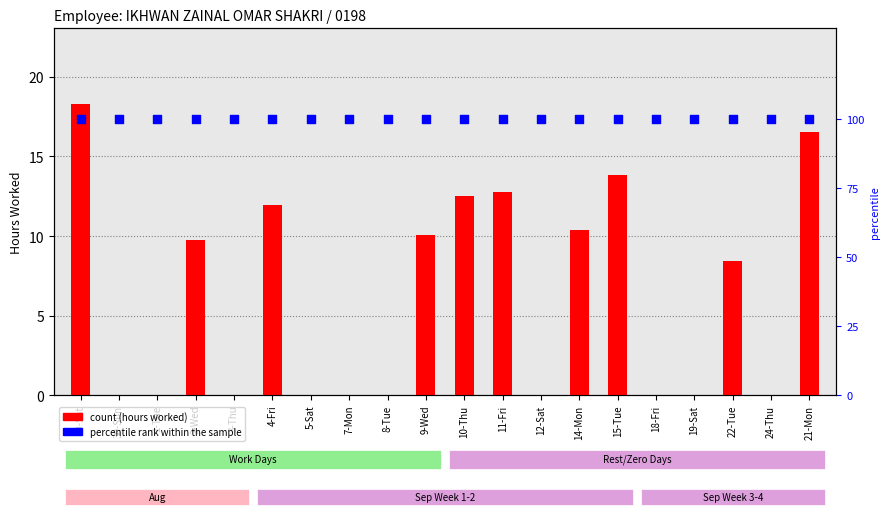

What is the total value across all series at 29-Sat?

118.3